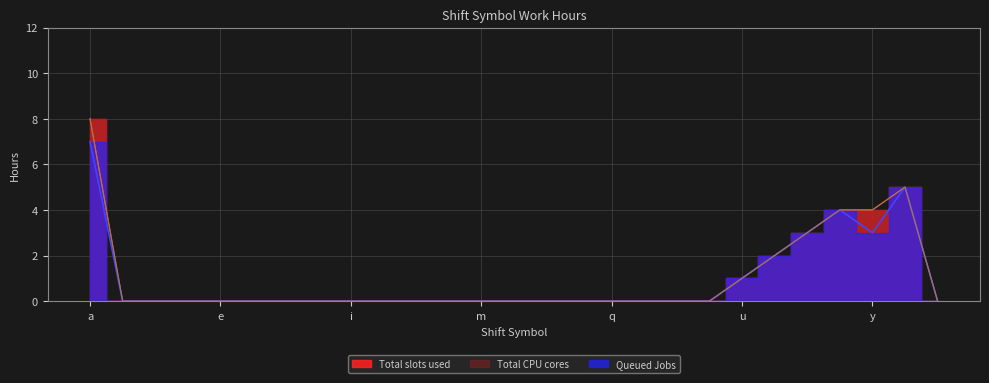

At which category is the sum across all series the highest?

a